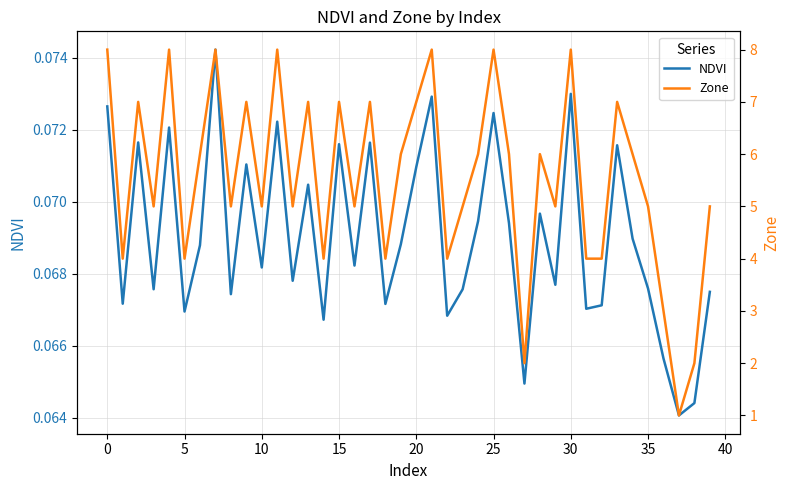

The NDVI series shows 0.0 at 30. True or false?

False